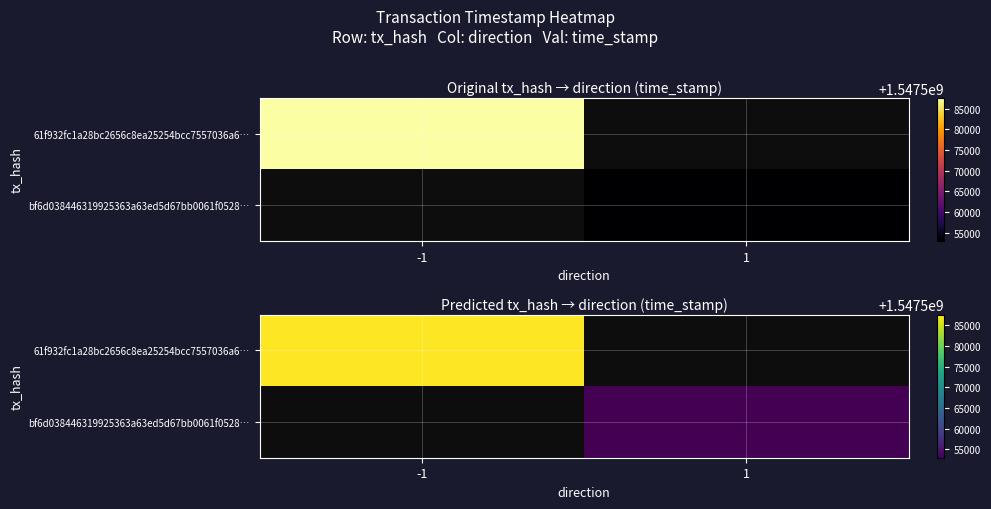

At which label is 61f932fc1a28bc2656c8ea25254bcc7557036a6… closest to 1547587564?

-1